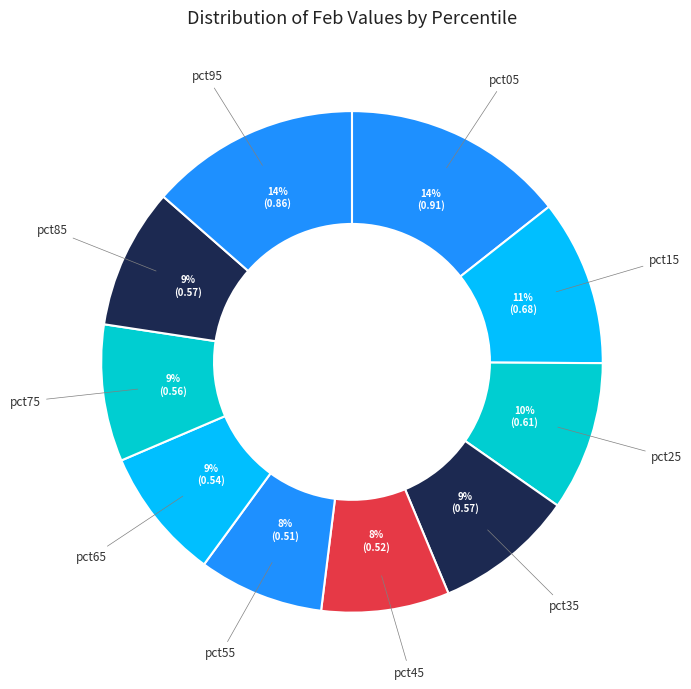

Do pct85 and pct65 together represent more than half of the pie?

No